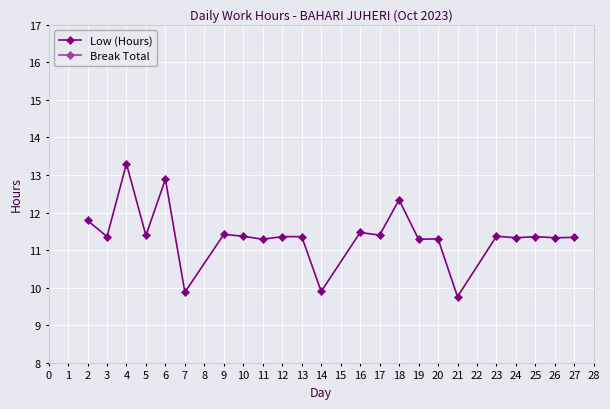

What is the value of the Low (Hours) point at the 11th from the left?

11.4